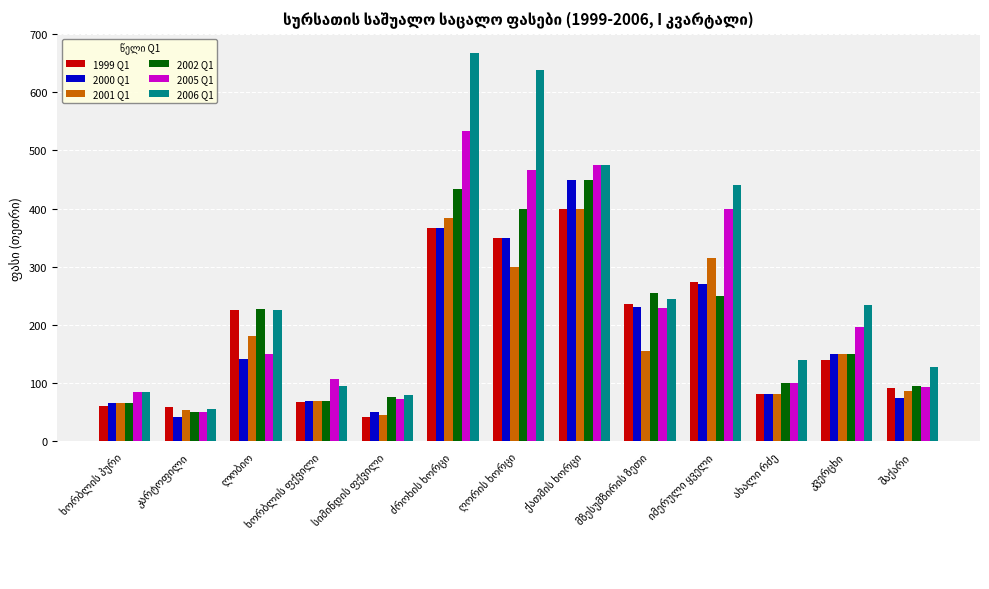

Which series has the largest range (max minus min)?

2006 Q1